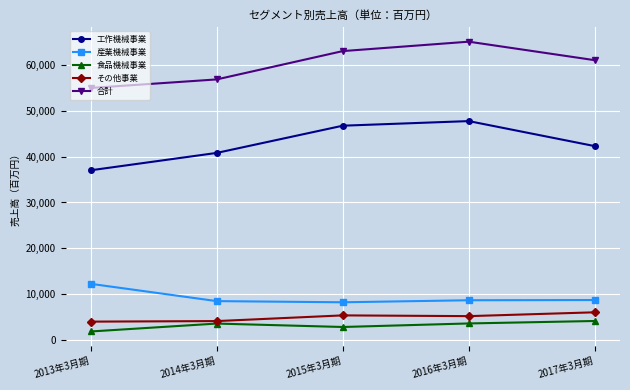

Which series changed the most between 2013年3月期 and 2015年3月期?

工作機械事業